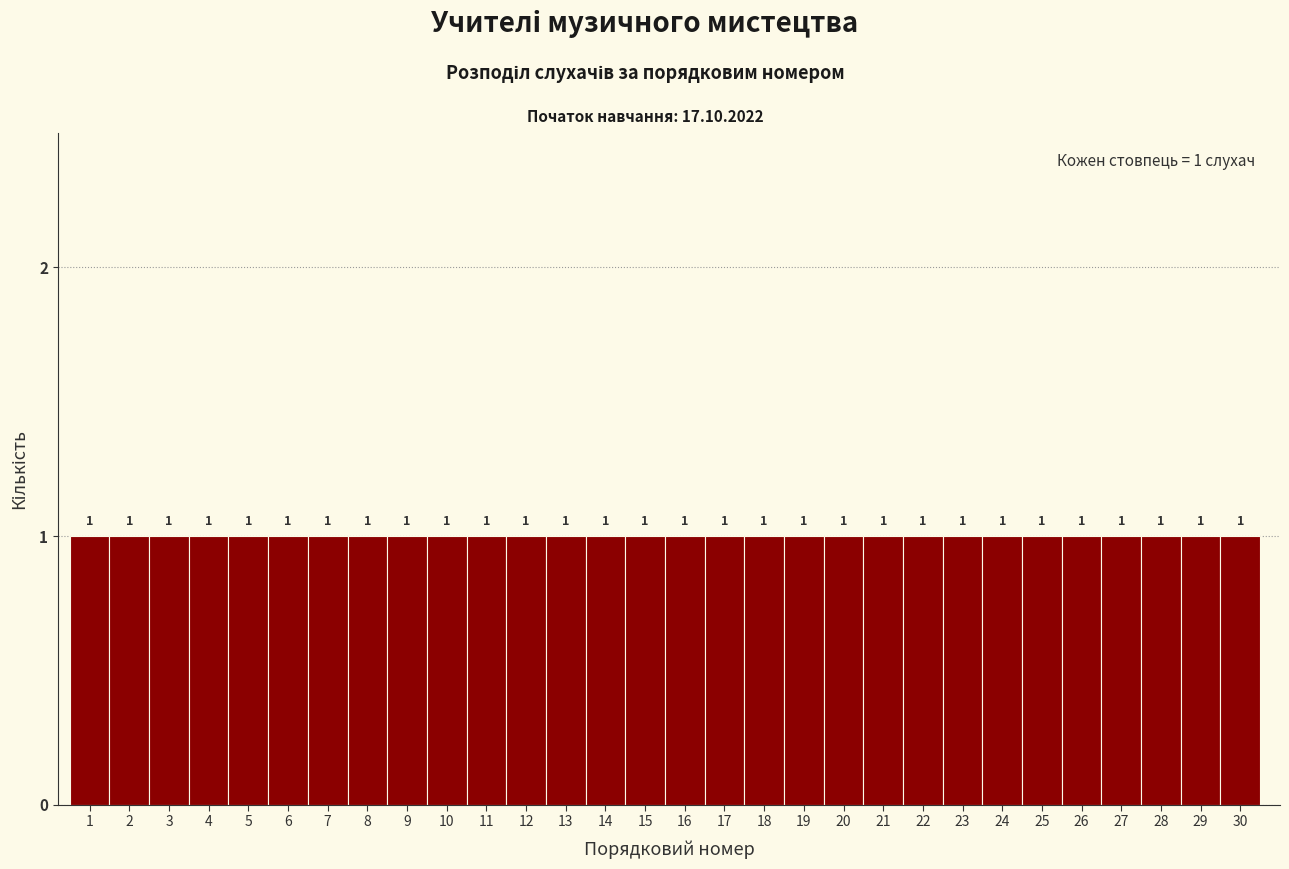

Reading left to right, list every bar in this chart as the range it spans on the x-axis followed by its height.

0.5 to 1.5: 1
1.5 to 2.5: 1
2.5 to 3.5: 1
3.5 to 4.5: 1
4.5 to 5.5: 1
5.5 to 6.5: 1
6.5 to 7.5: 1
7.5 to 8.5: 1
8.5 to 9.5: 1
9.5 to 10.5: 1
10.5 to 11.5: 1
11.5 to 12.5: 1
12.5 to 13.5: 1
13.5 to 14.5: 1
14.5 to 15.5: 1
15.5 to 16.5: 1
16.5 to 17.5: 1
17.5 to 18.5: 1
18.5 to 19.5: 1
19.5 to 20.5: 1
20.5 to 21.5: 1
21.5 to 22.5: 1
22.5 to 23.5: 1
23.5 to 24.5: 1
24.5 to 25.5: 1
25.5 to 26.5: 1
26.5 to 27.5: 1
27.5 to 28.5: 1
28.5 to 29.5: 1
29.5 to 30.5: 1